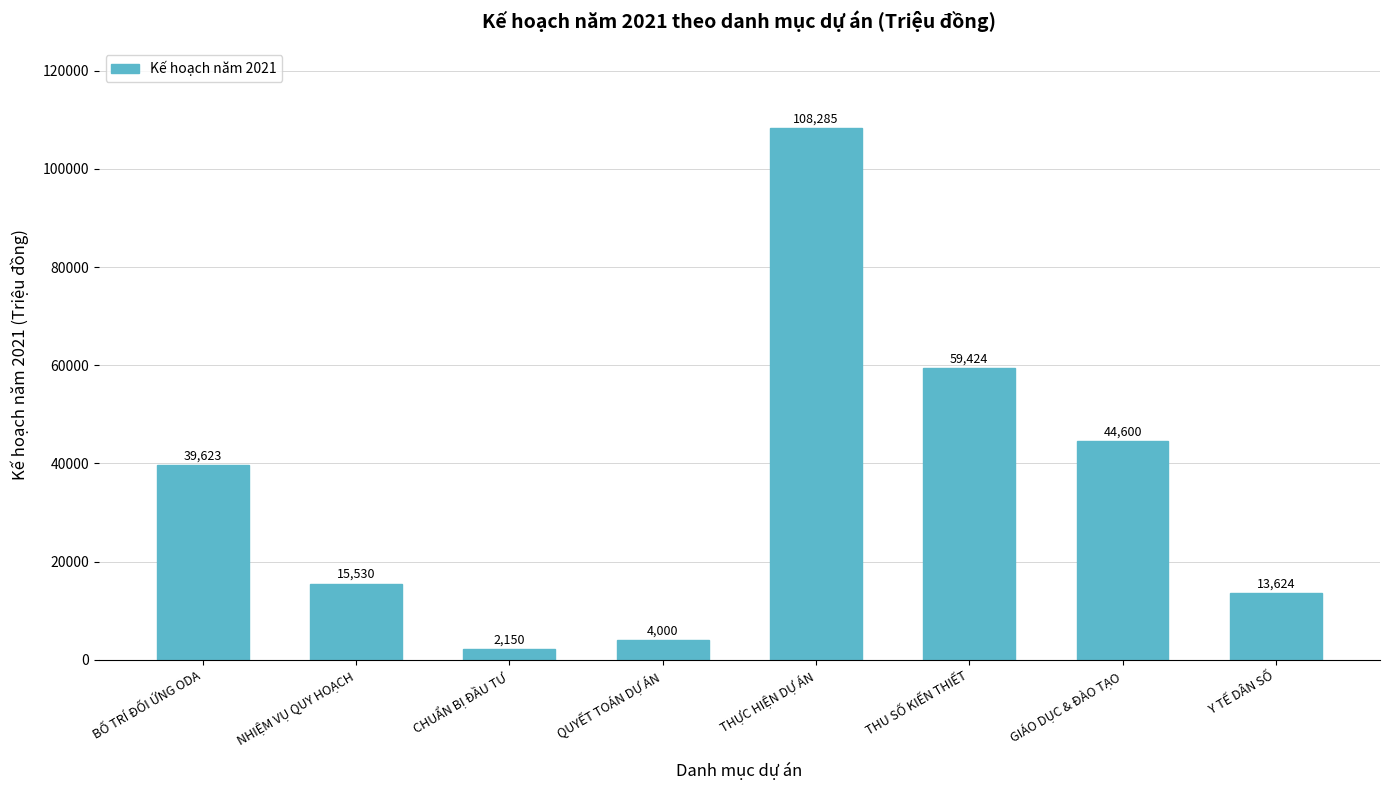

How many data points are less than 39623?

4